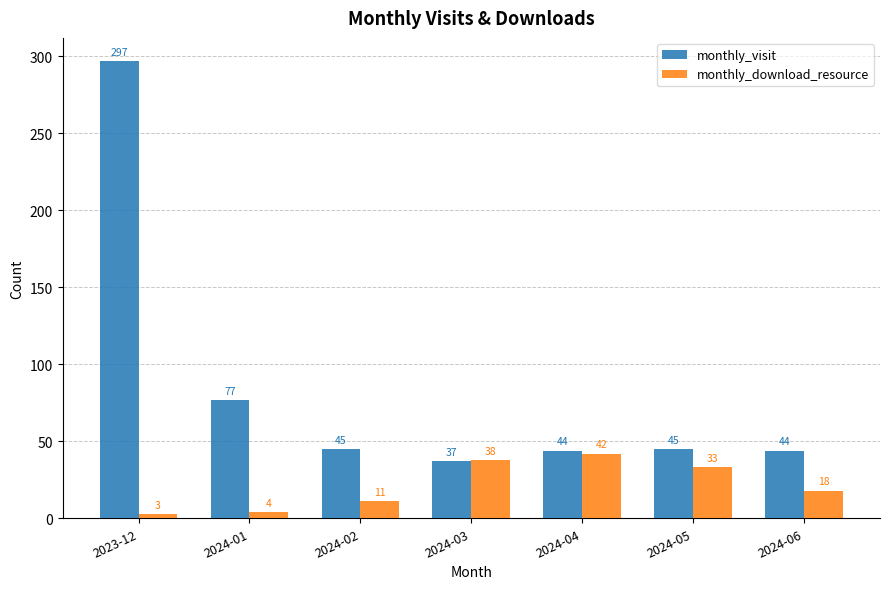

Which series has the widest spread of values?

monthly_visit